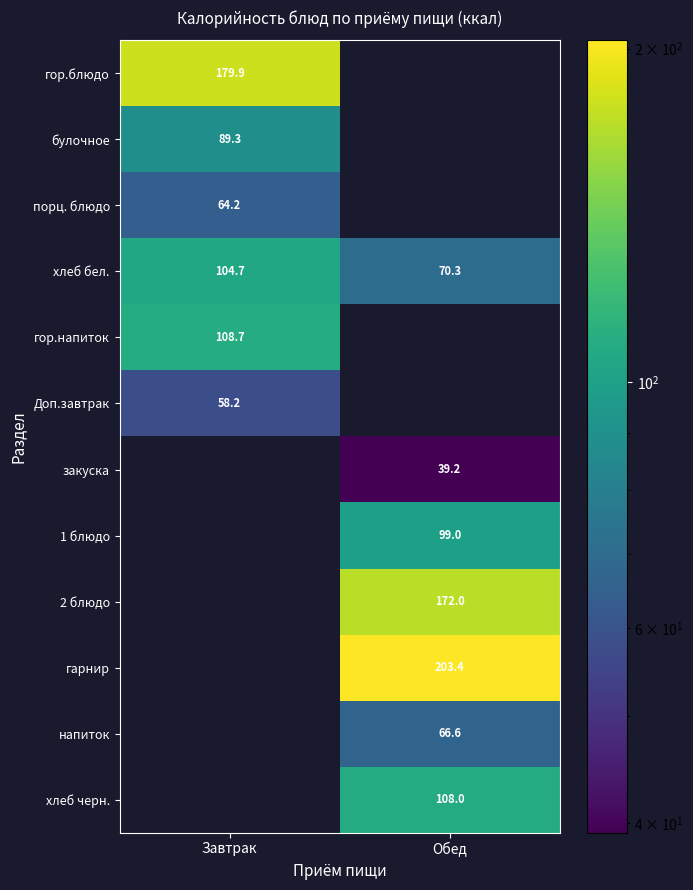

Which category has the lowest value across all series?

Обед